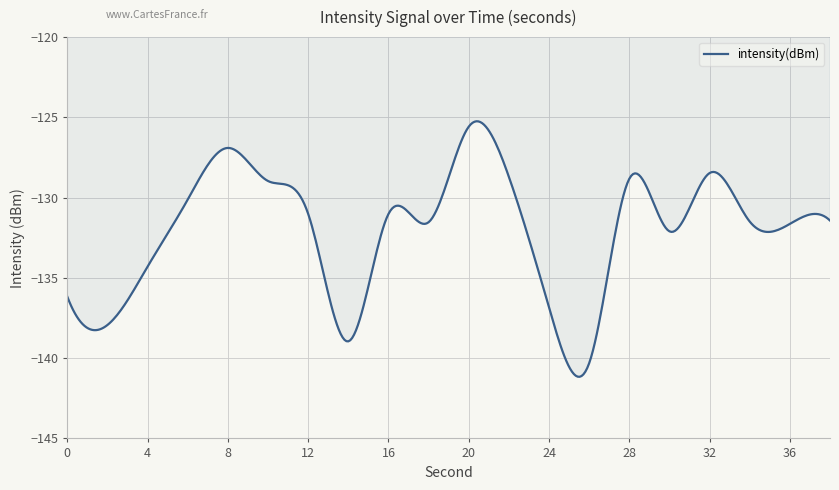

What is the maximum value shown in the chart?

-125.2